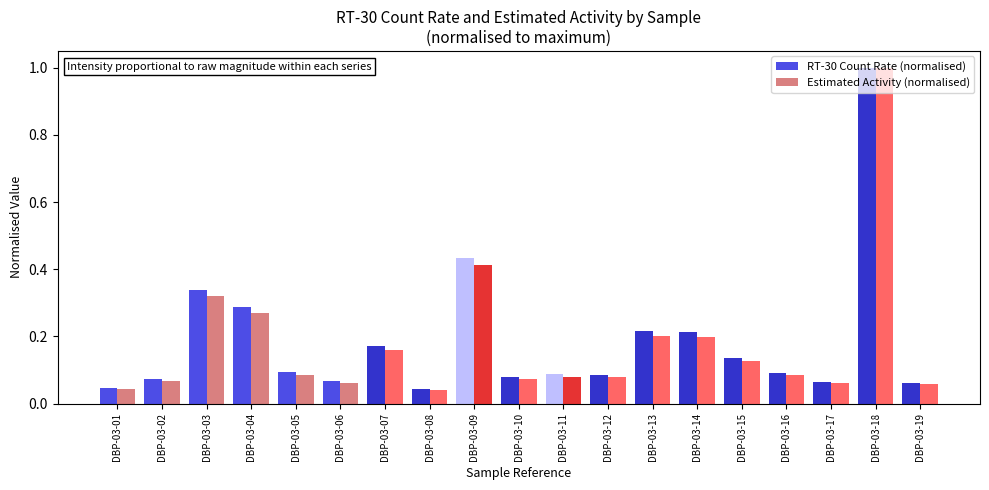

The Estimated Activity (normalised) series shows 0.1 at DBP-03-10. True or false?

True